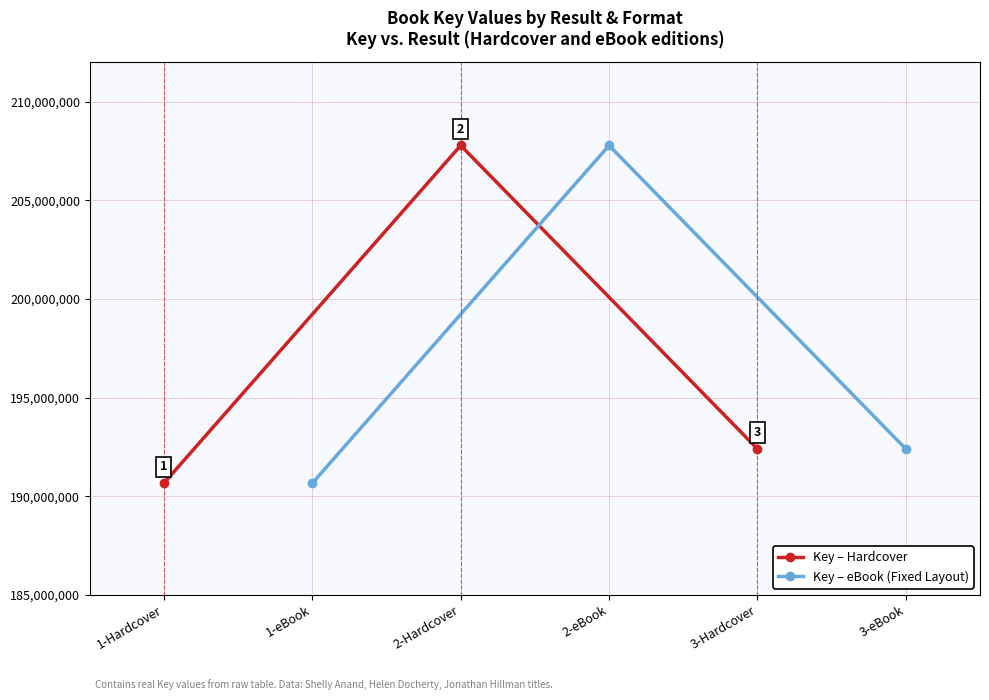

How many lines are shown in the chart?

2